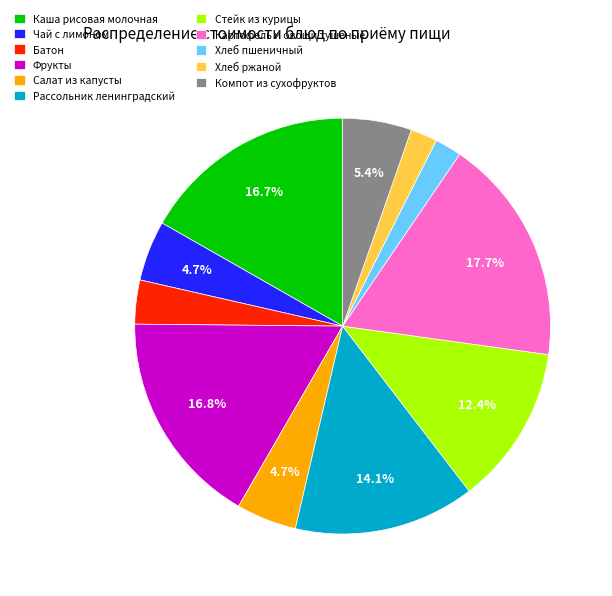

What portion of the pie excludes Стейк из курицы?

87.6%